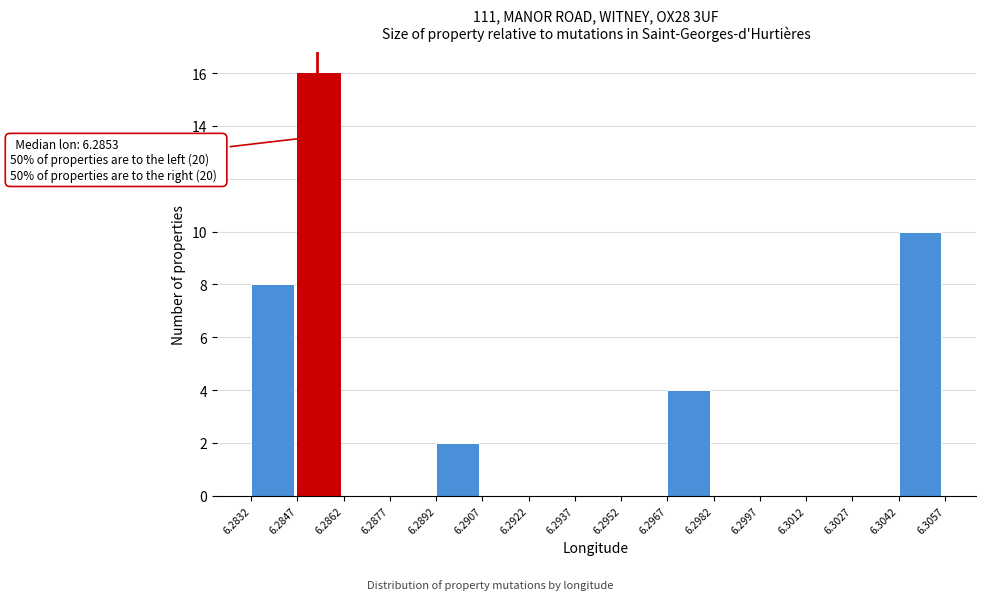

Which range on the x-axis has the tallest bar?

6.2847 to 6.2862